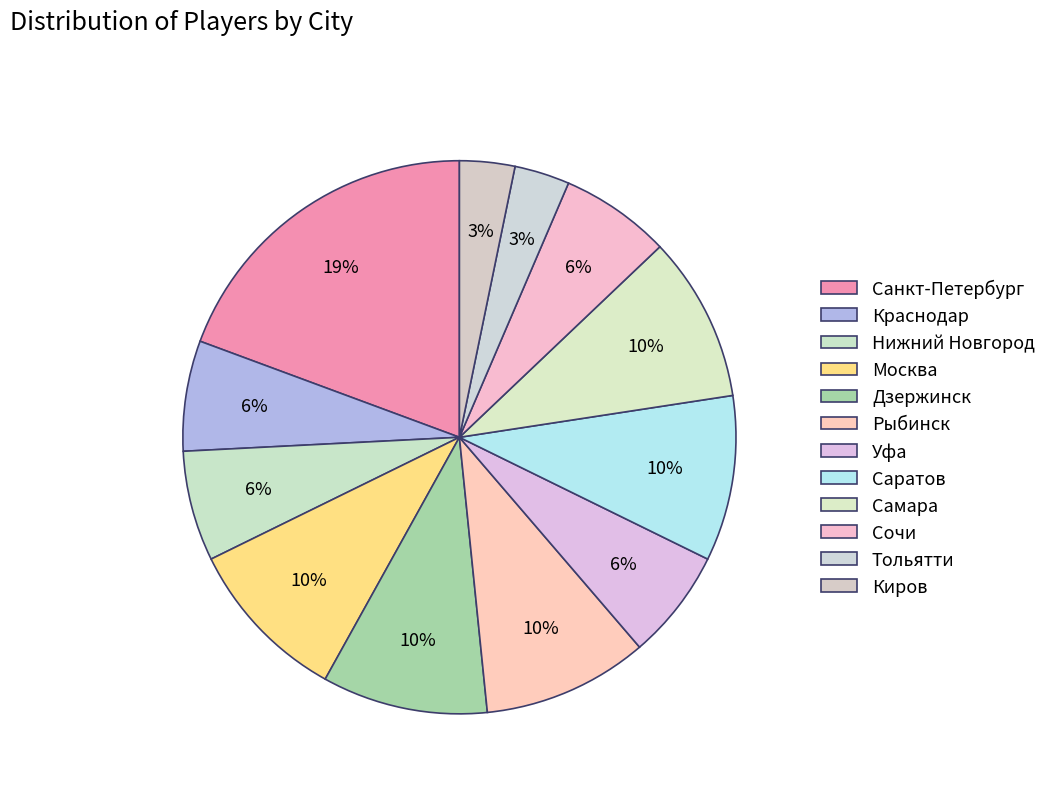

Is it true that Санкт-Петербург is 32% of the pie?

False